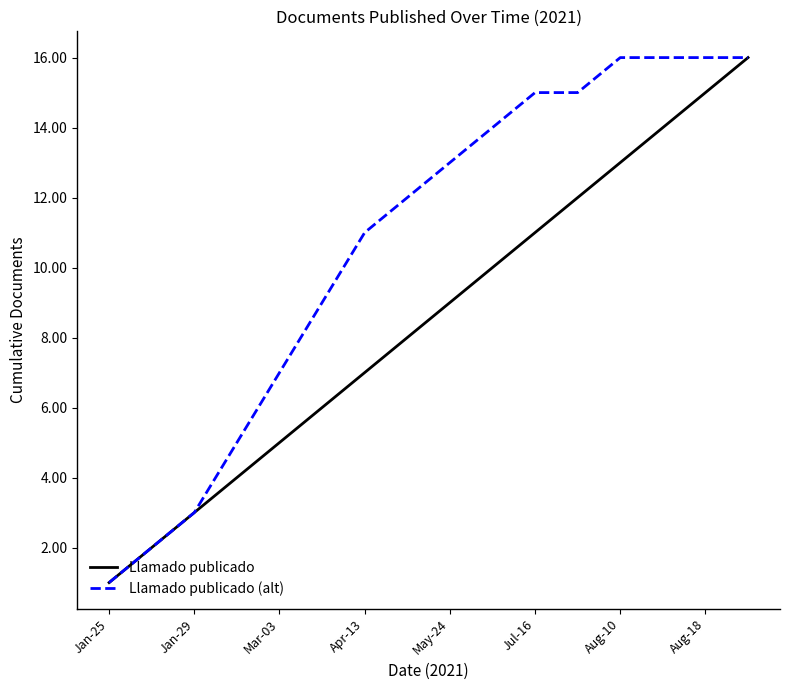

Which series has the largest total across all categories?

Llamado publicado (alt)